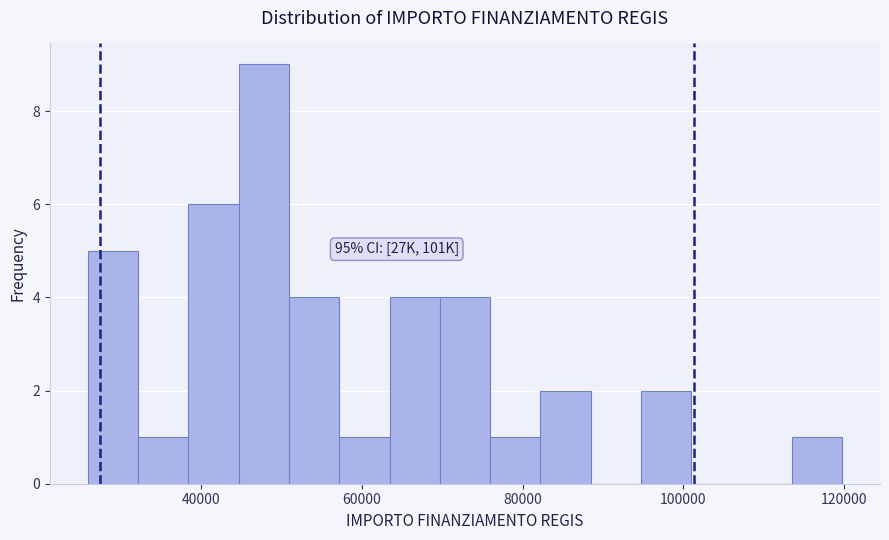

Read against the x-axis, roughly where is the centre of the tallest bar?

48000